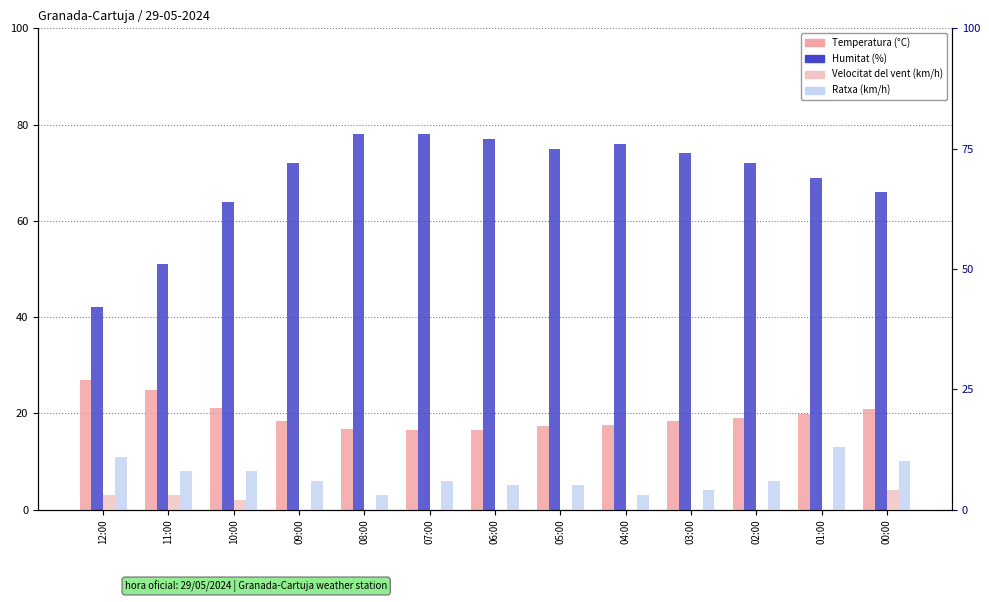

Does the chart contain any negative values?

No